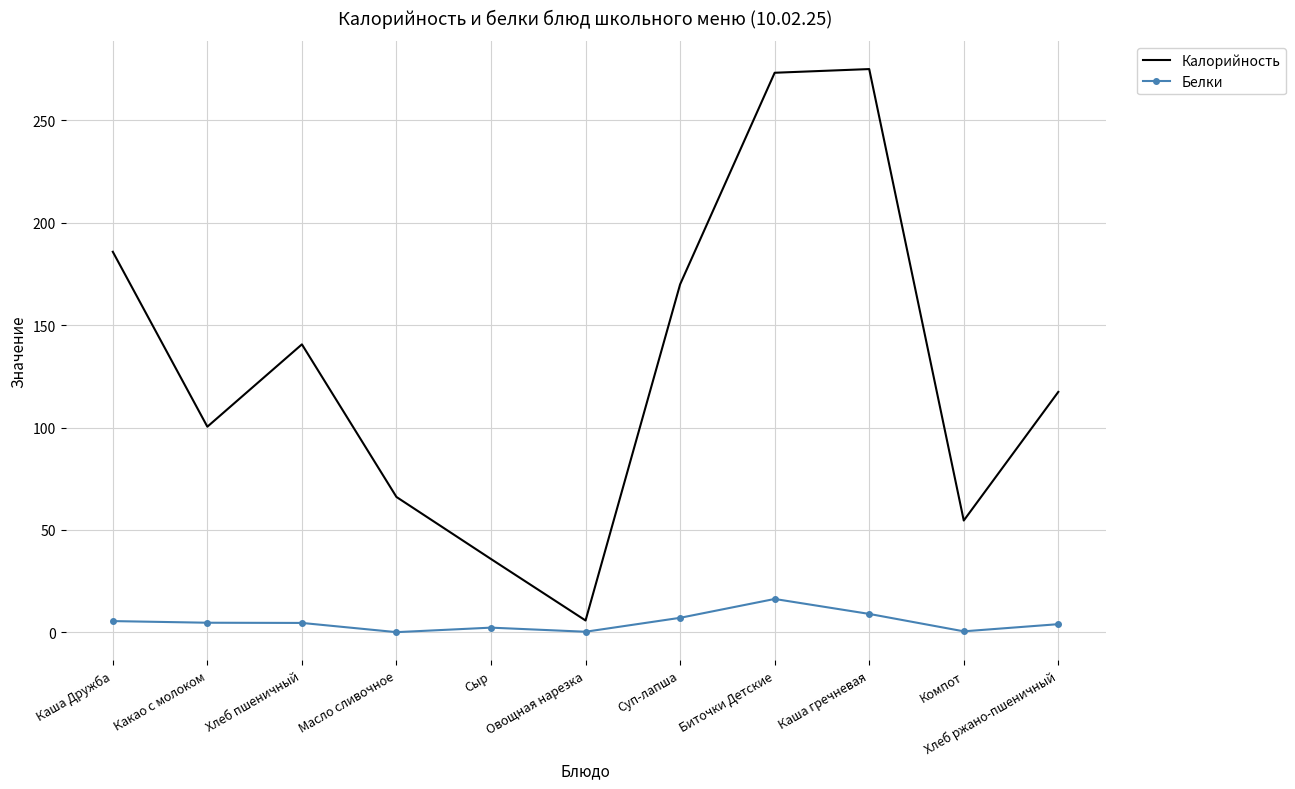

What is the greatest value displayed?

275.0